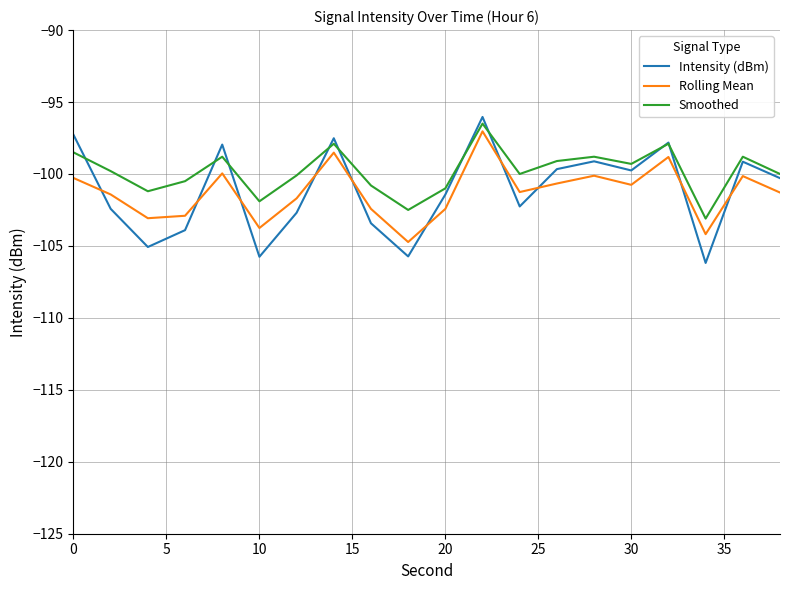

What is the greatest value displayed?

-96.0